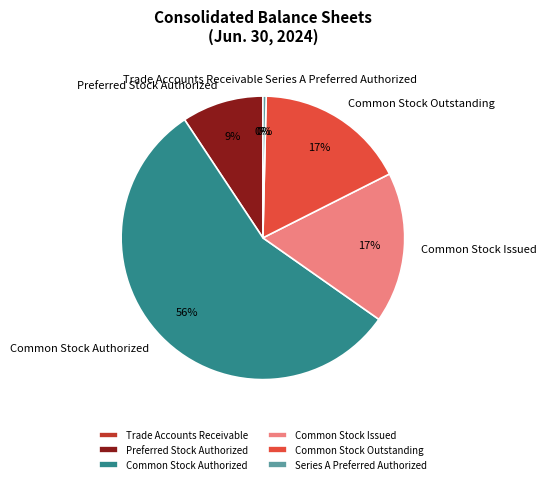

To the nearest percent, what portion does Common Stock Issued represent?

17%